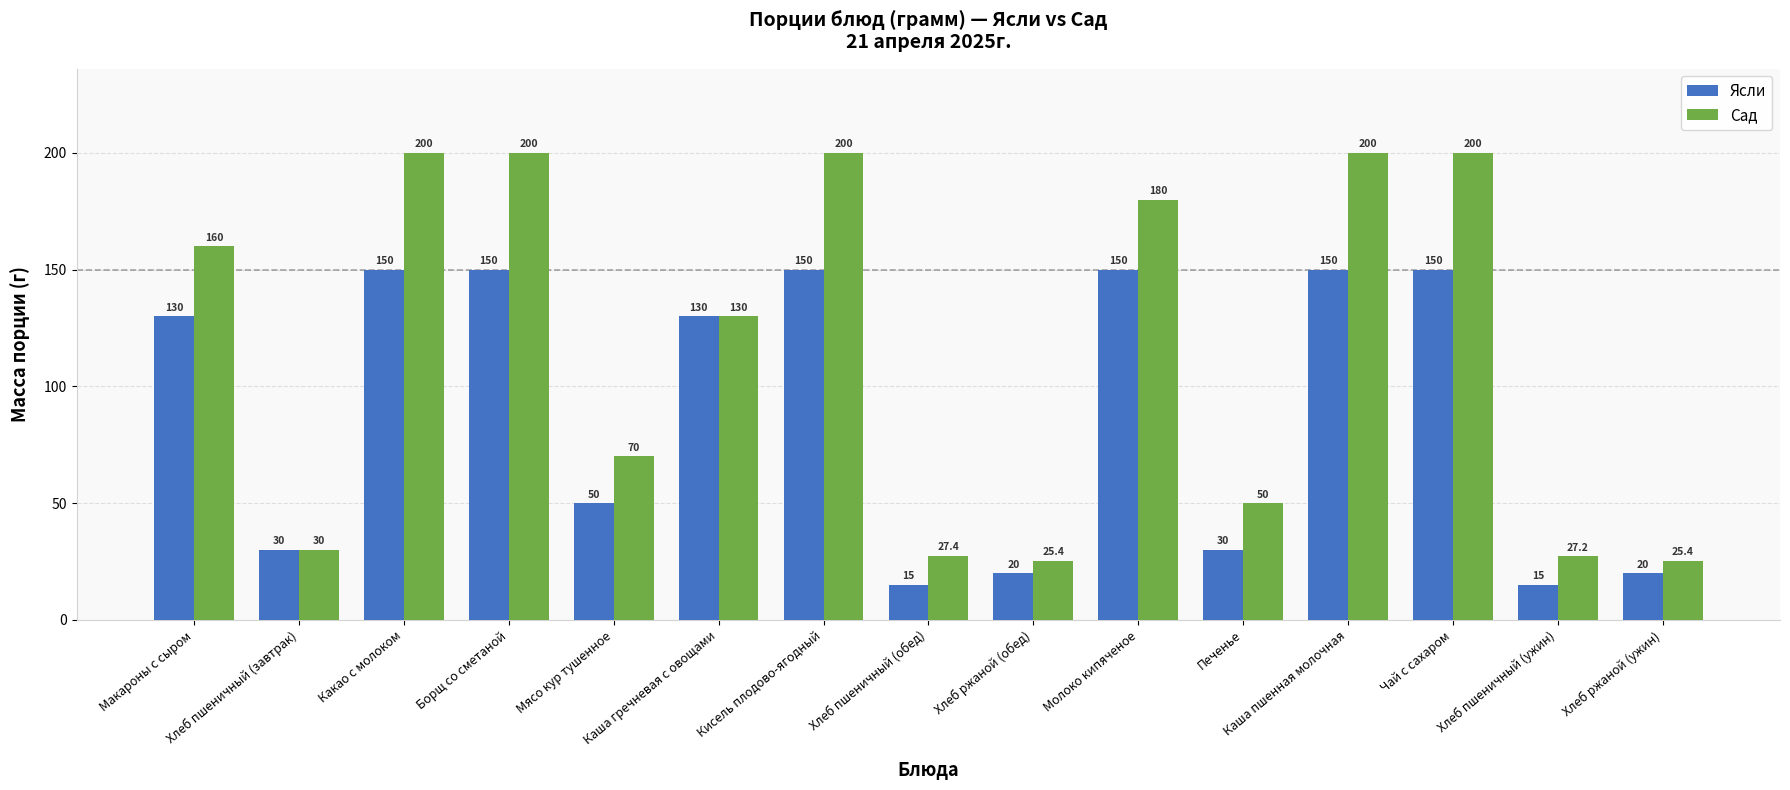

What is the highest value of the Сад series?

200.0